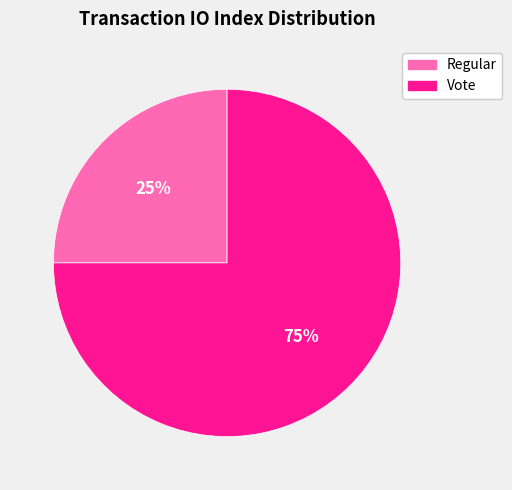

How many segments does this pie chart have?

2